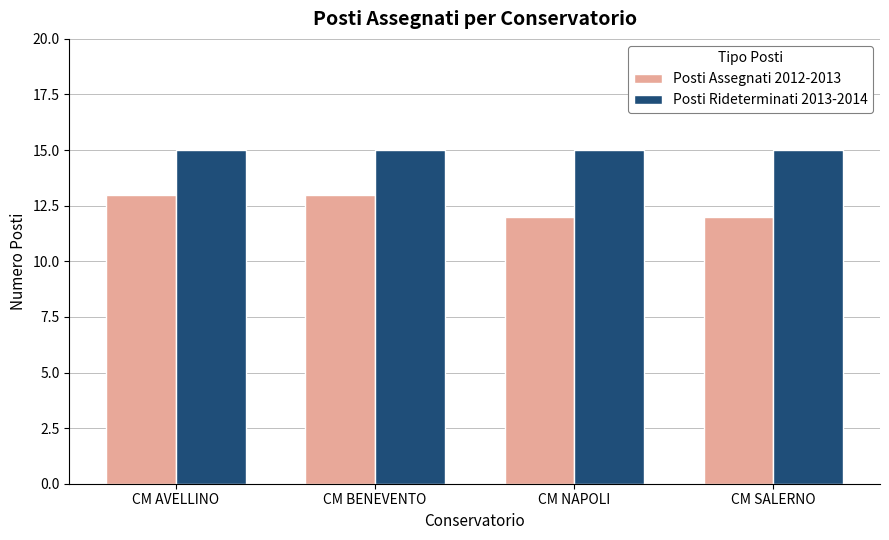

Rank the series at CM SALERNO from highest to lowest value.

Posti Rideterminati 2013-2014, Posti Assegnati 2012-2013